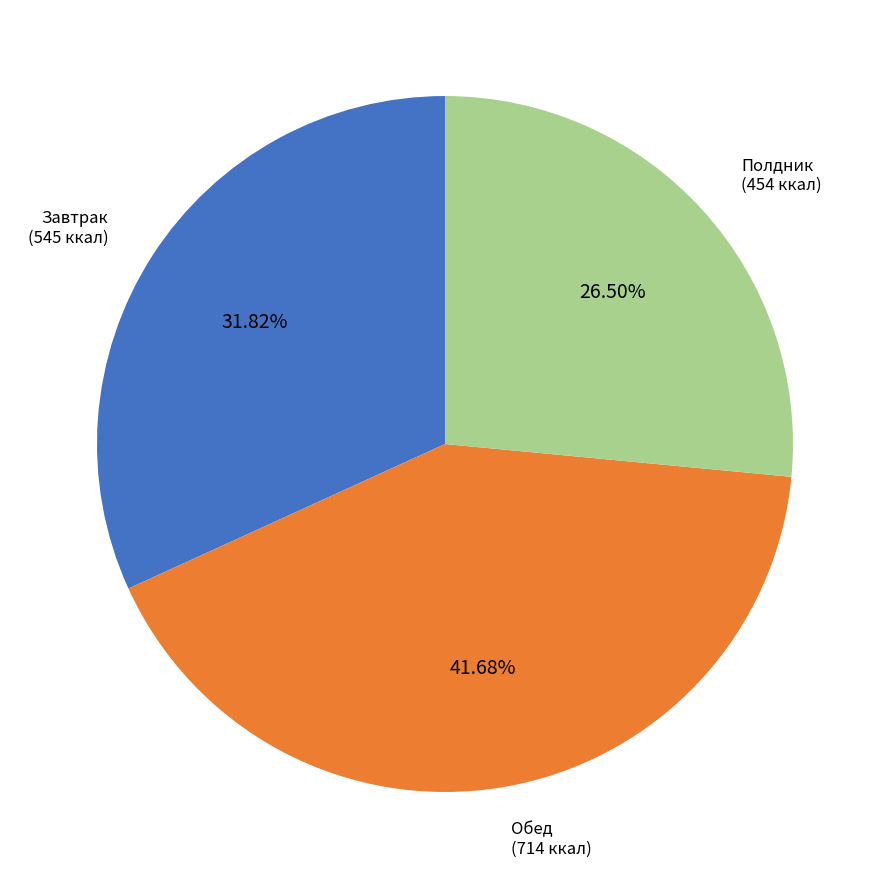

Does any single category account for the majority?

No